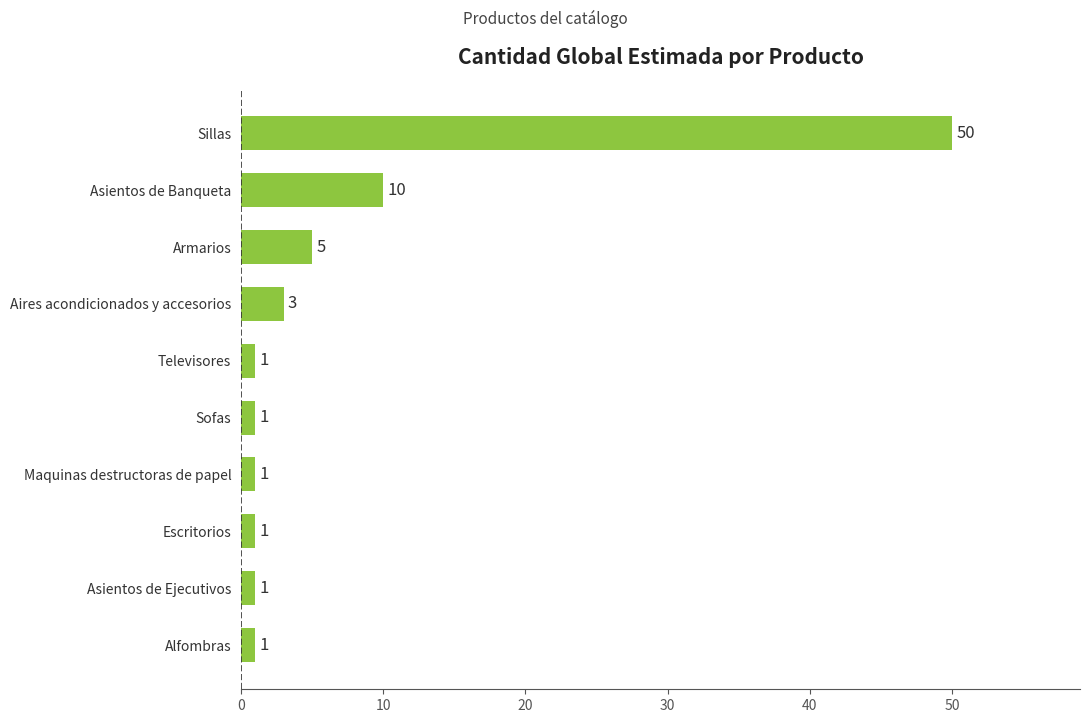

What is the sum of all values?

74